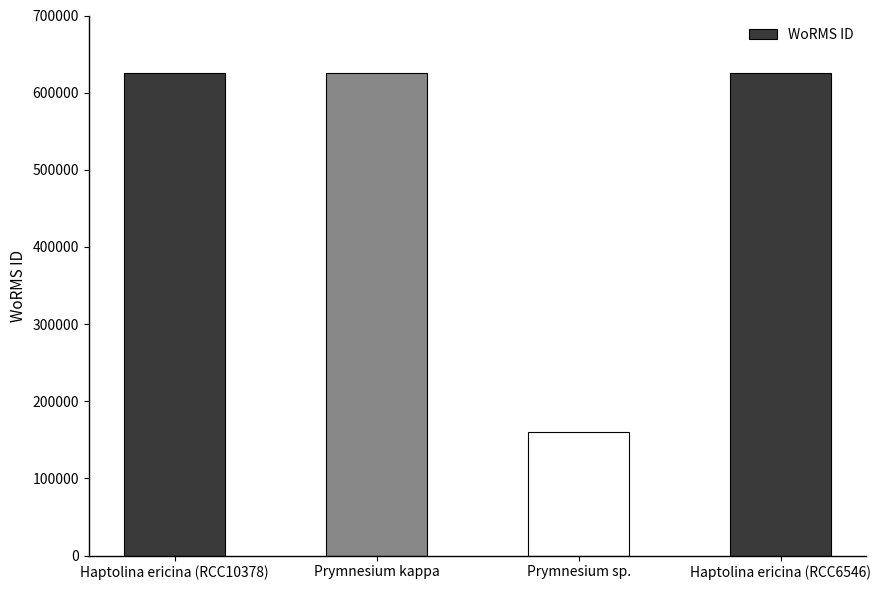

What is the value of the 4th bar from the left?

624976